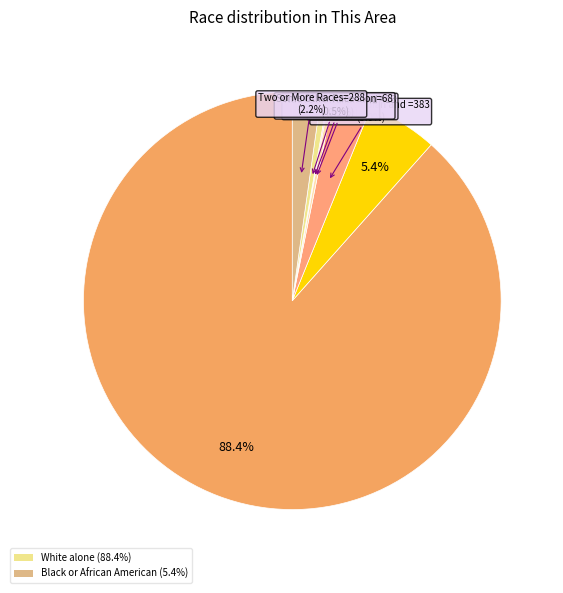

Which slice is the smallest?

Native Hawaiian and Other Pacific Islander